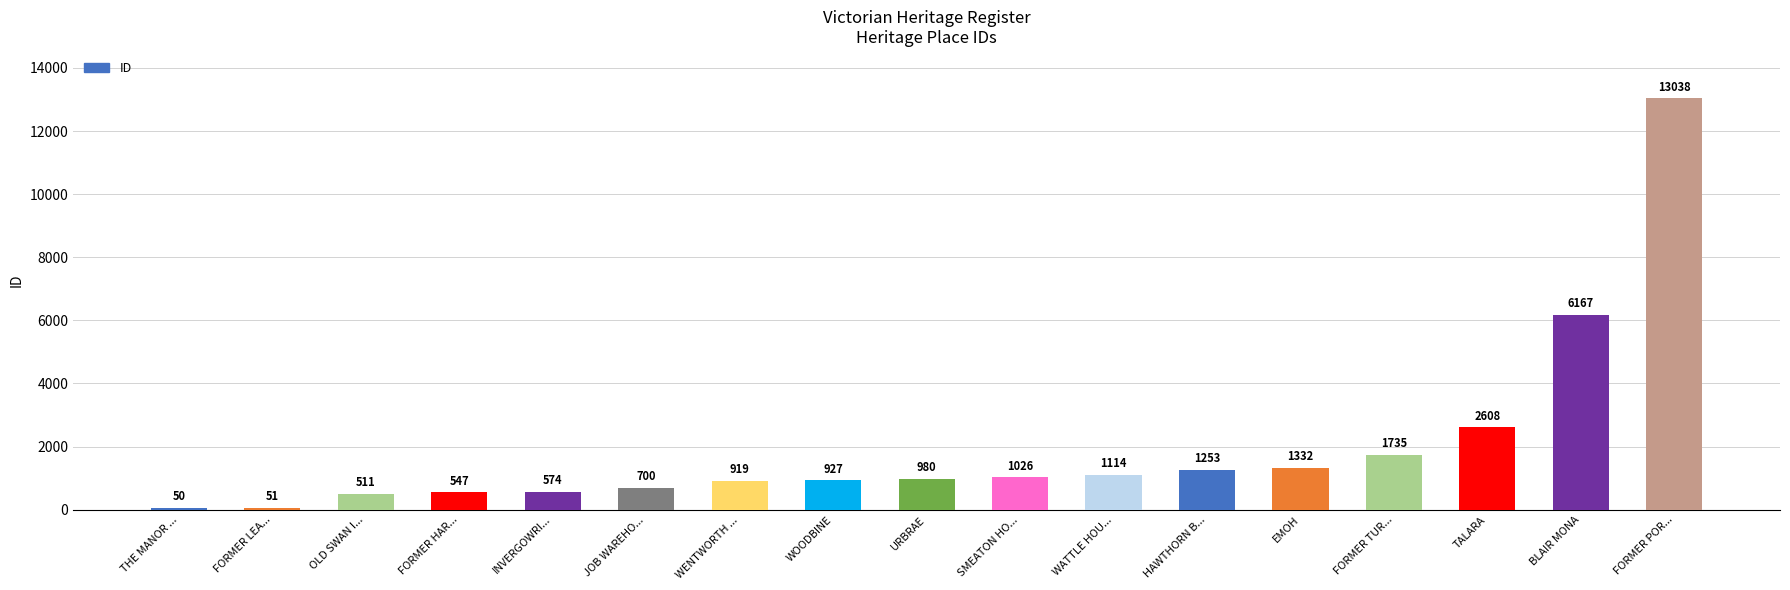

What is the greatest value displayed?

13038